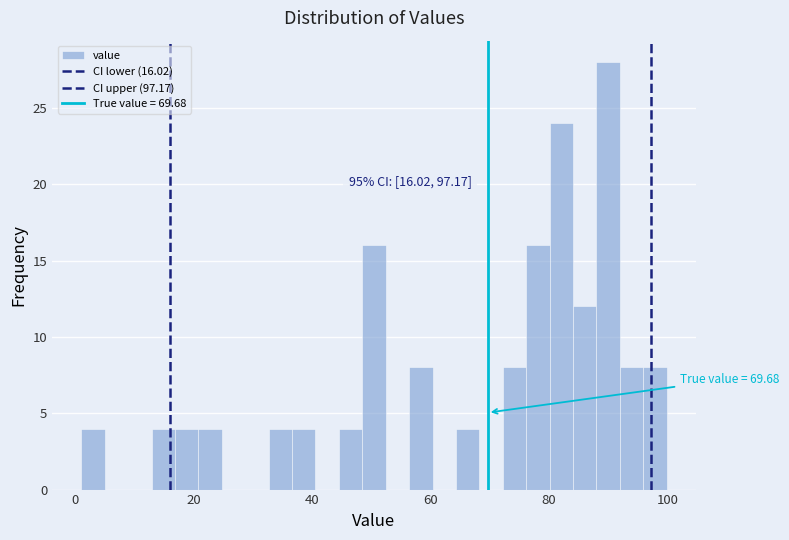

Around what value on the x-axis is the tallest bar? Give the approximate position of its centre, as read against the axis.

90